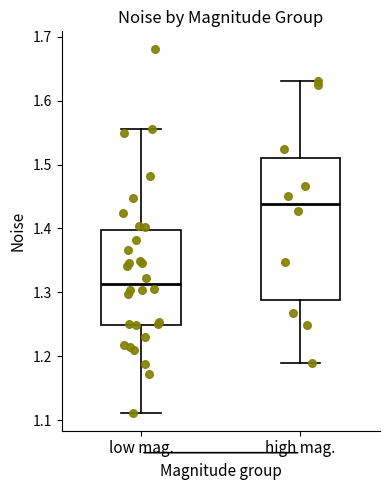

Which box is the tallest, from its lower edge to its upper edge?

high mag.